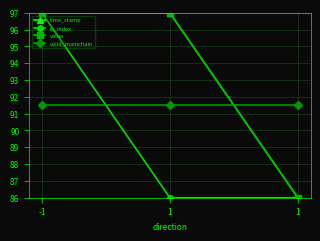

What is the total value across all series at -1?

382.5